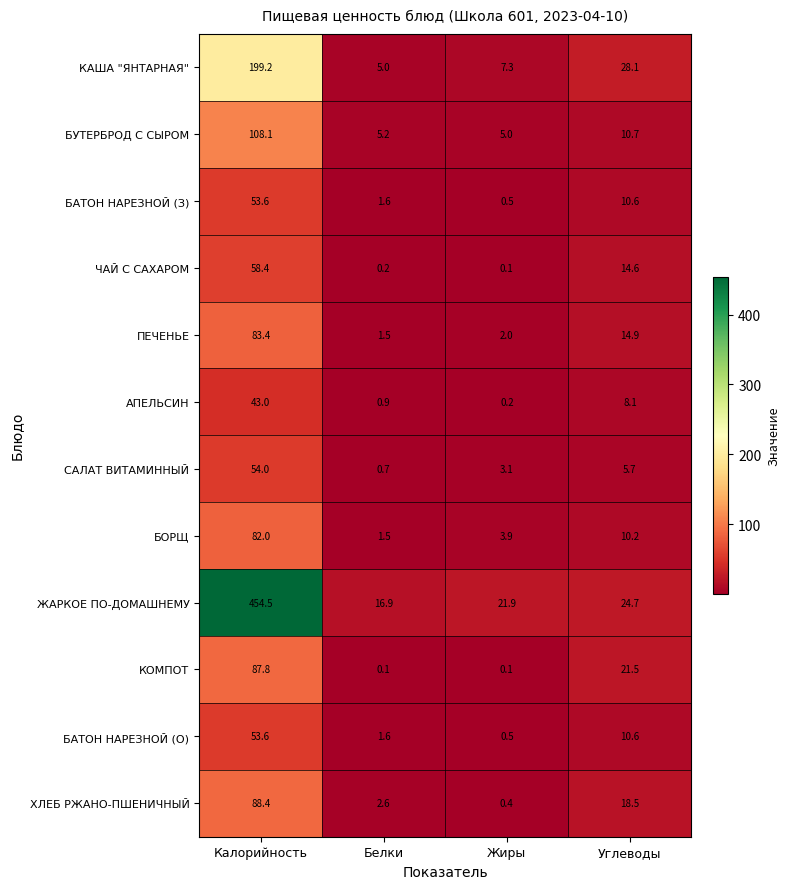

What value does the АПЕЛЬСИН series have at Углеводы?

8.1